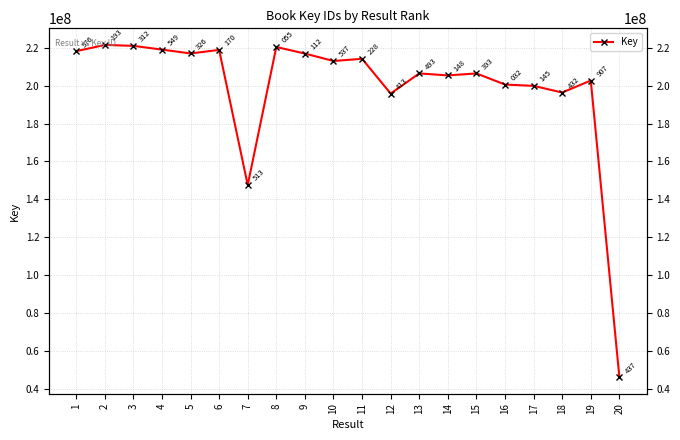

What is the difference between the second highest and minimum values?

175035875